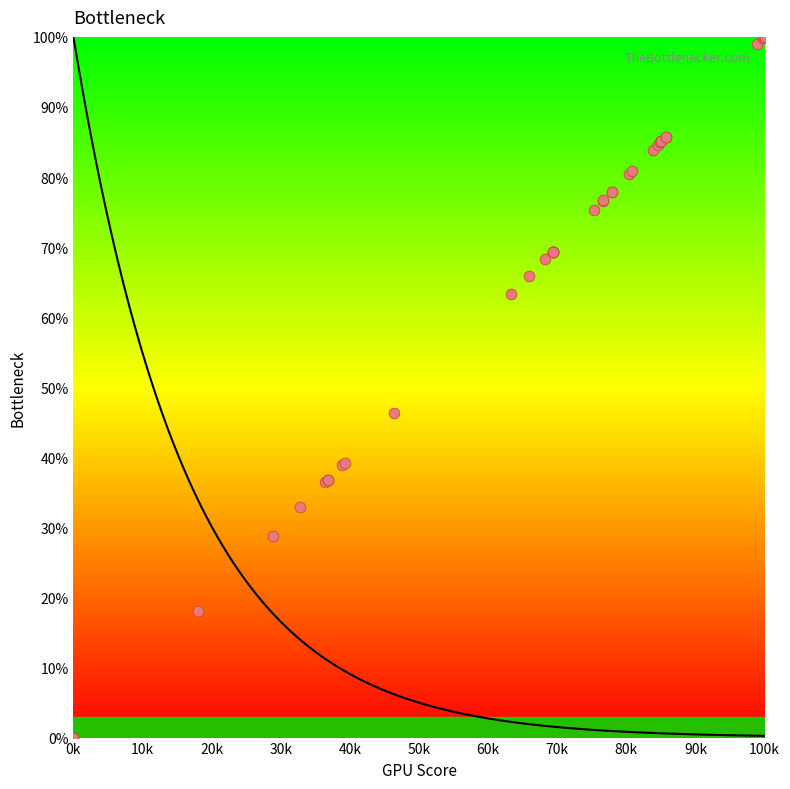

What Y value in the scatter plot is closest to 50?

46.3